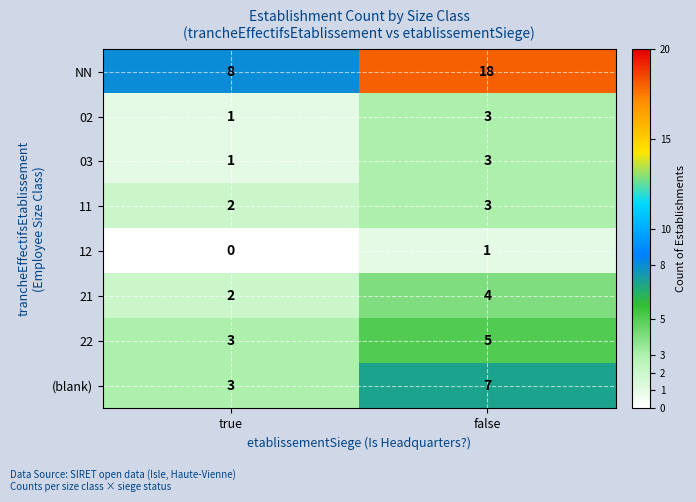

At which category is the sum across all series the highest?

false